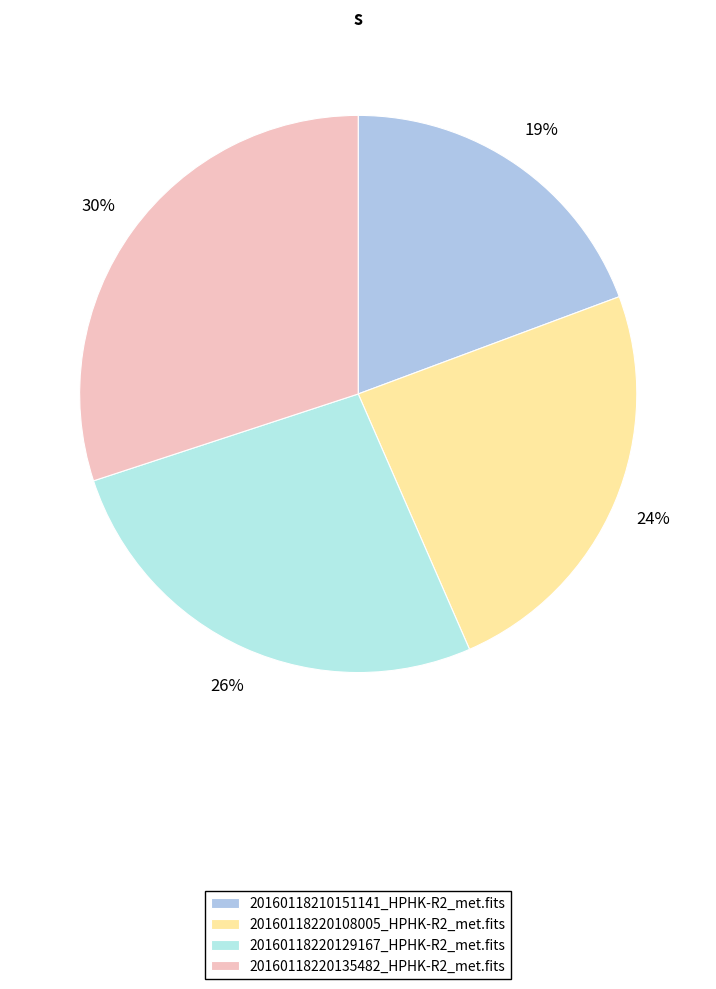

Does 20160118220135482_HPHK-R2_met.fits account for over 50% of the chart?

No